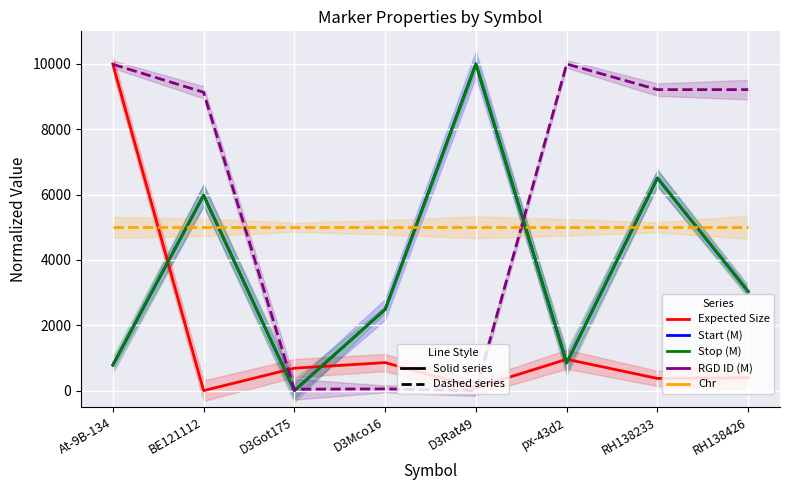

What is the total value across all series at At-9B-134?

26557.1